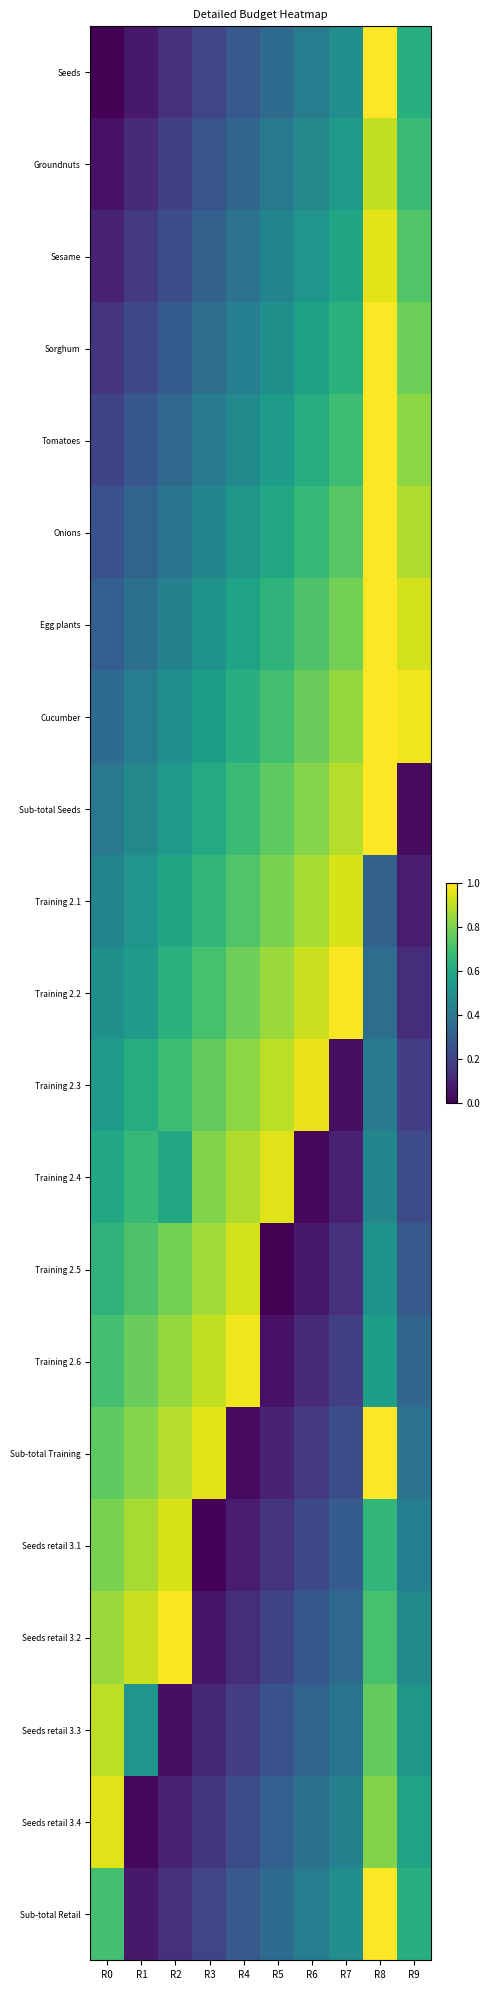

At which category is the sum across all series the highest?

R8